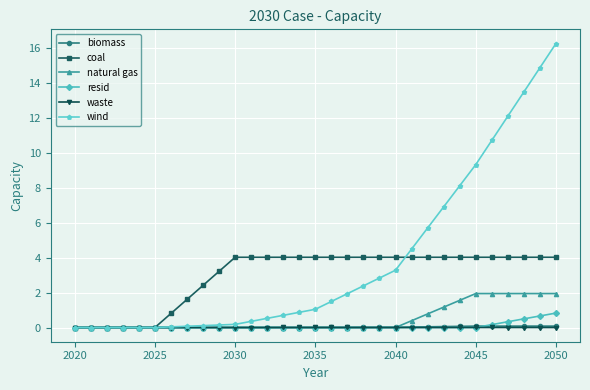

What is the difference between the maximum and minimum values in the wind series?

16.2